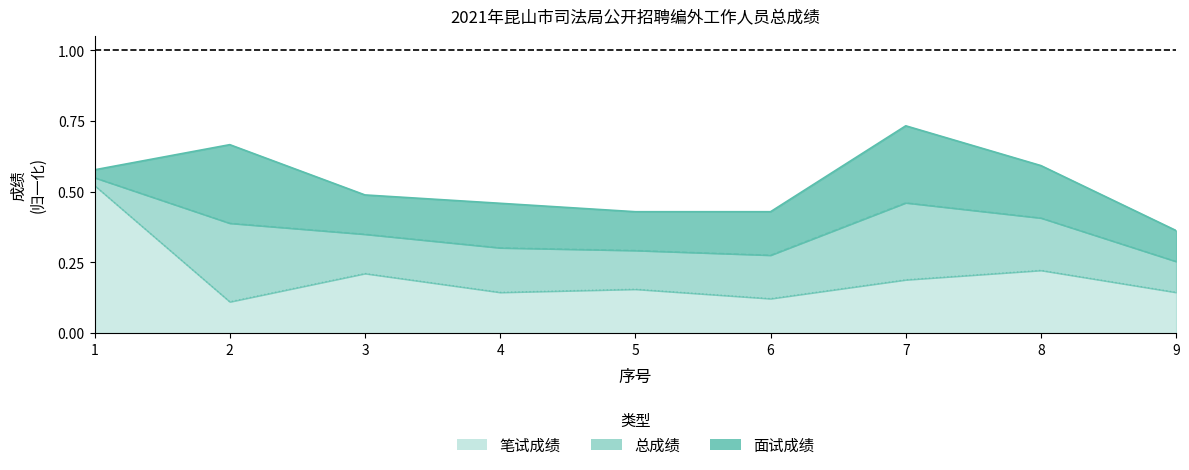

Rank the series at 3 from highest to lowest value.

面试成绩, 总成绩, 笔试成绩